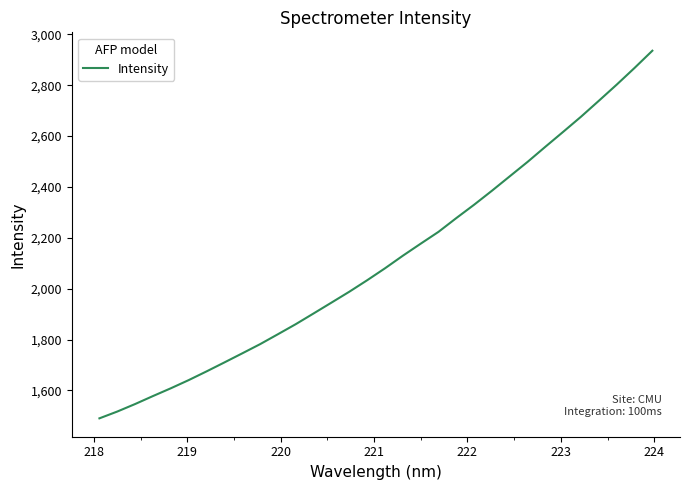

What is the difference between the maximum and minimum values?

1446.0